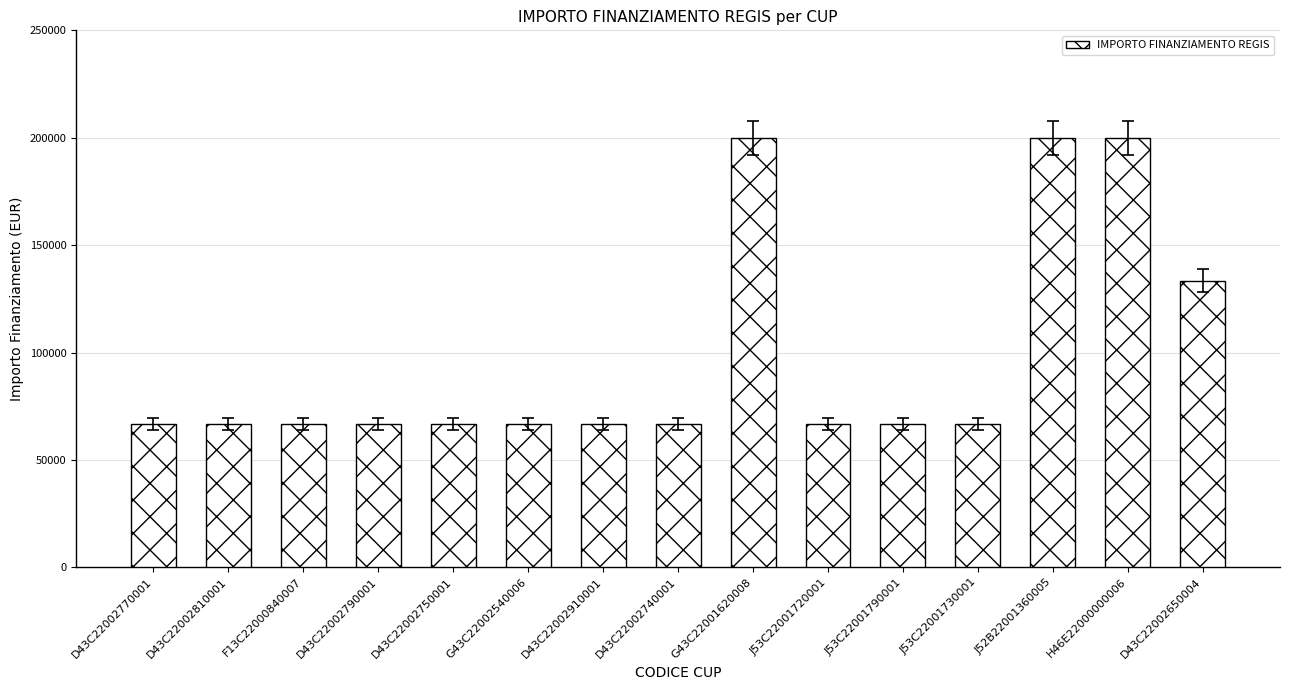

What is the difference between the maximum and minimum values?

133333.3